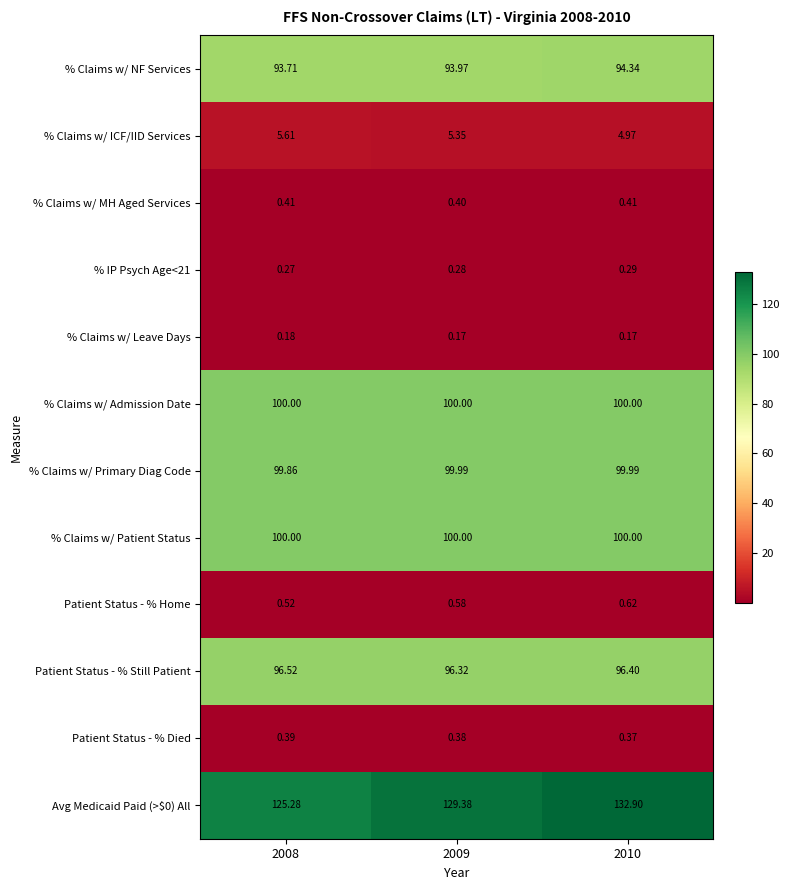

Is the value of Patient Status - % Home at 2010 greater than the value of % Claims w/ Primary Diag Code at 2008?

No